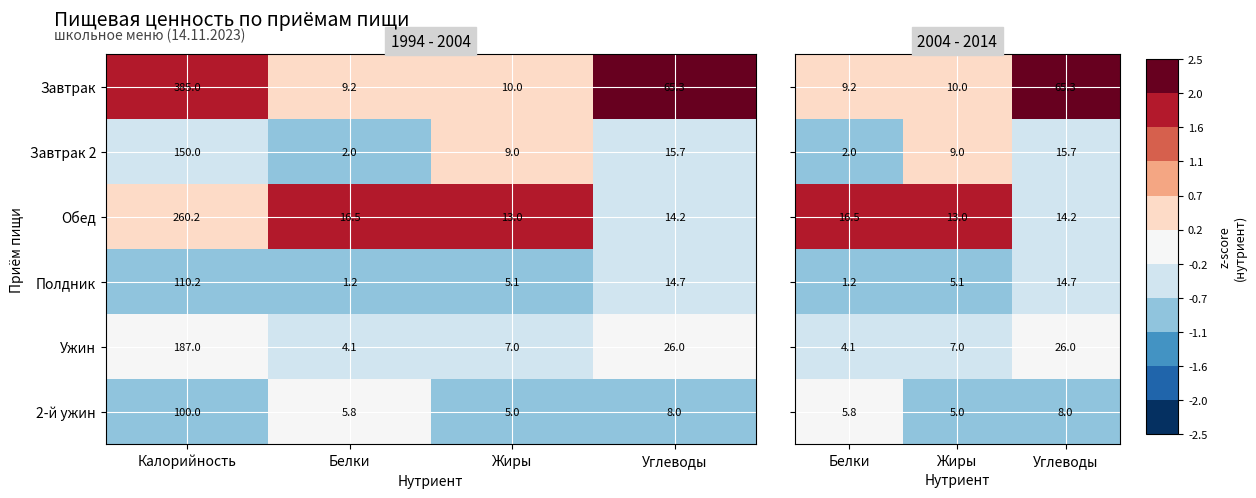

What is the sum of the Завтрак values at Белки and Калорийность?

394.2